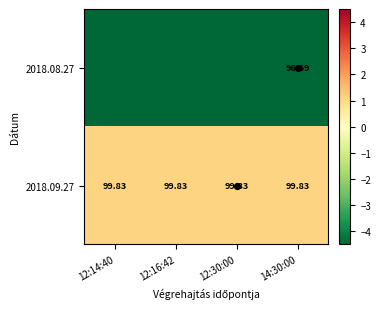

Count the number of data series in this chart.

2